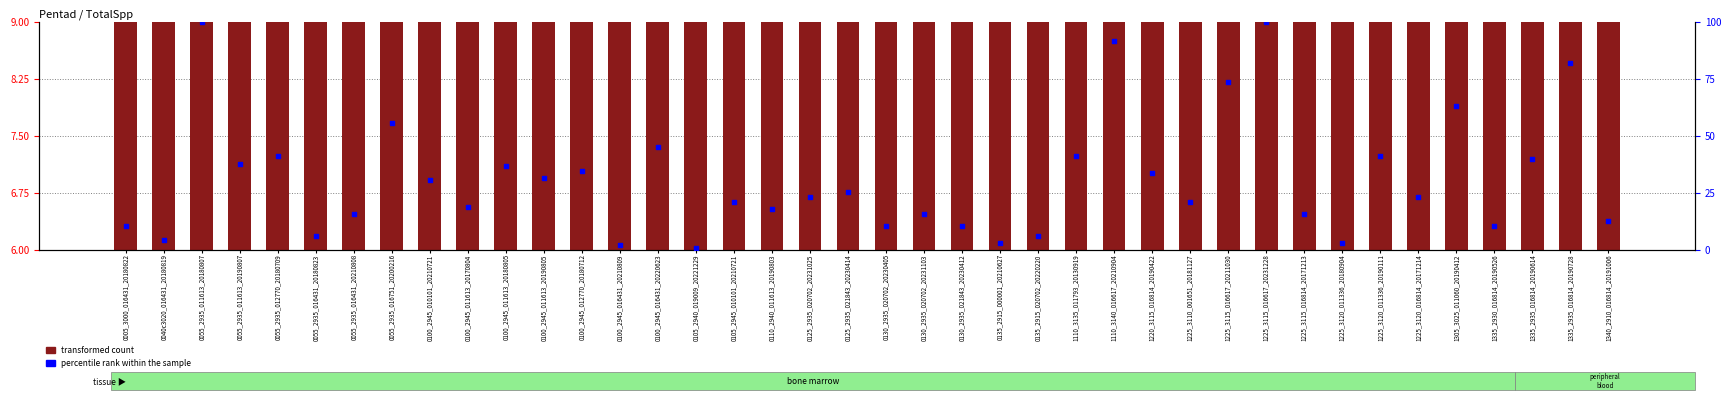

Which series reaches the minimum Y coordinate?

percentile rank within the sample